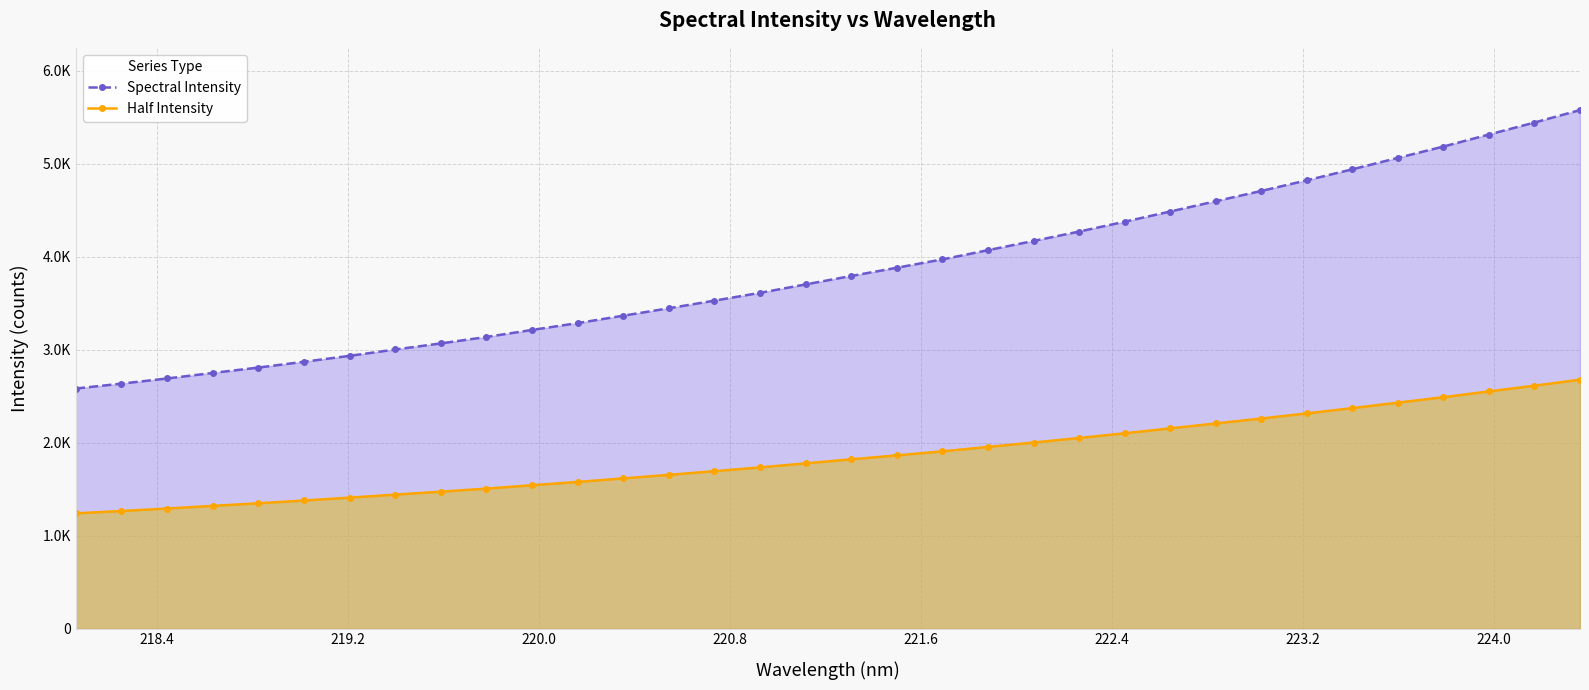

How many values in the Spectral Intensity series exceed 3792?

17